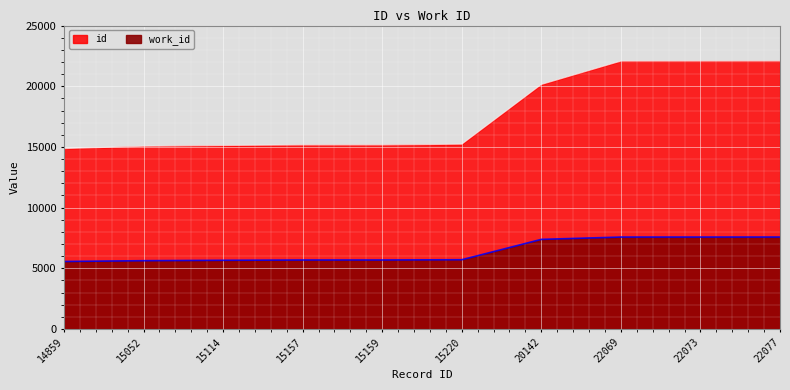

True or false: id and work_id intersect in this chart.

False